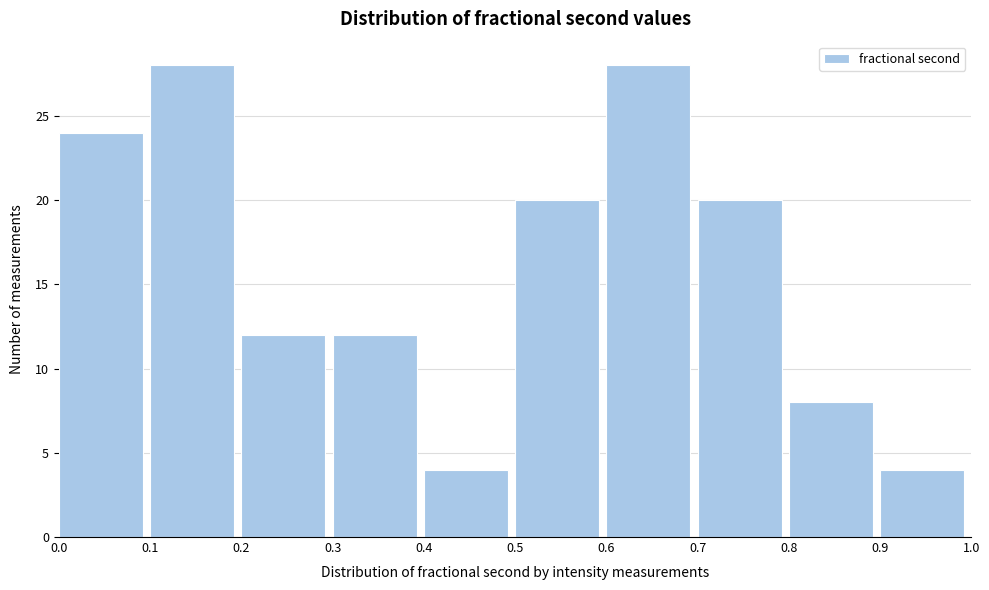

What is the height of the bar covering 0.6 to 0.7 on the x-axis? The values are not printed on the chart, so give them approximately, as read against the axis.

28